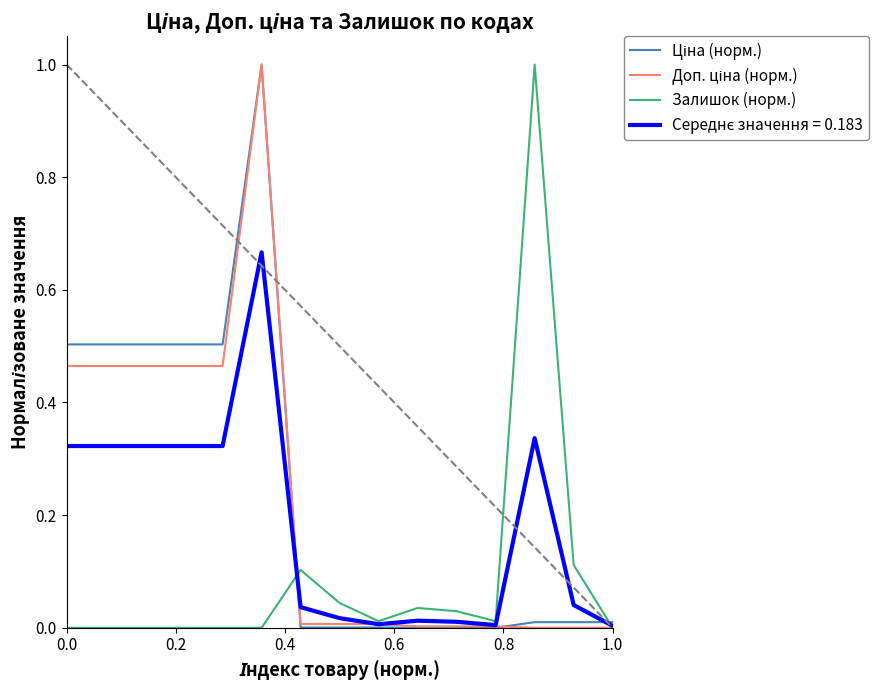

What is the greatest value displayed?

1.0